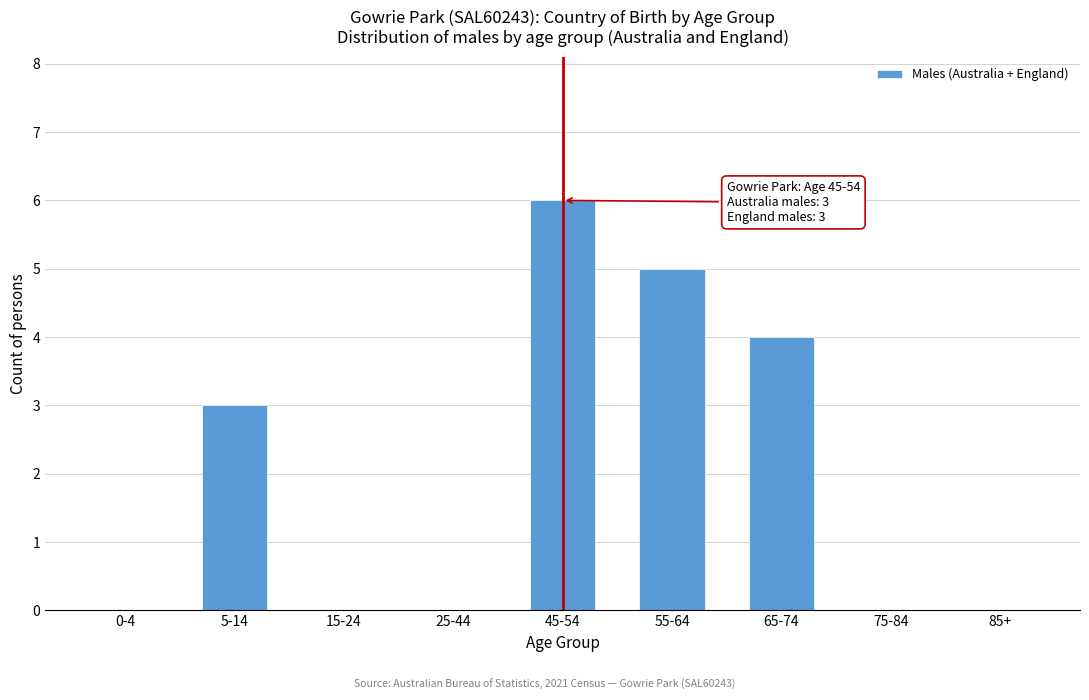

Reading right to left, list all the values displayed in this chart.

85+=0	75-84=0	65-74=4	55-64=5	45-54=6	25-44=0	15-24=0	5-14=3	0-4=0